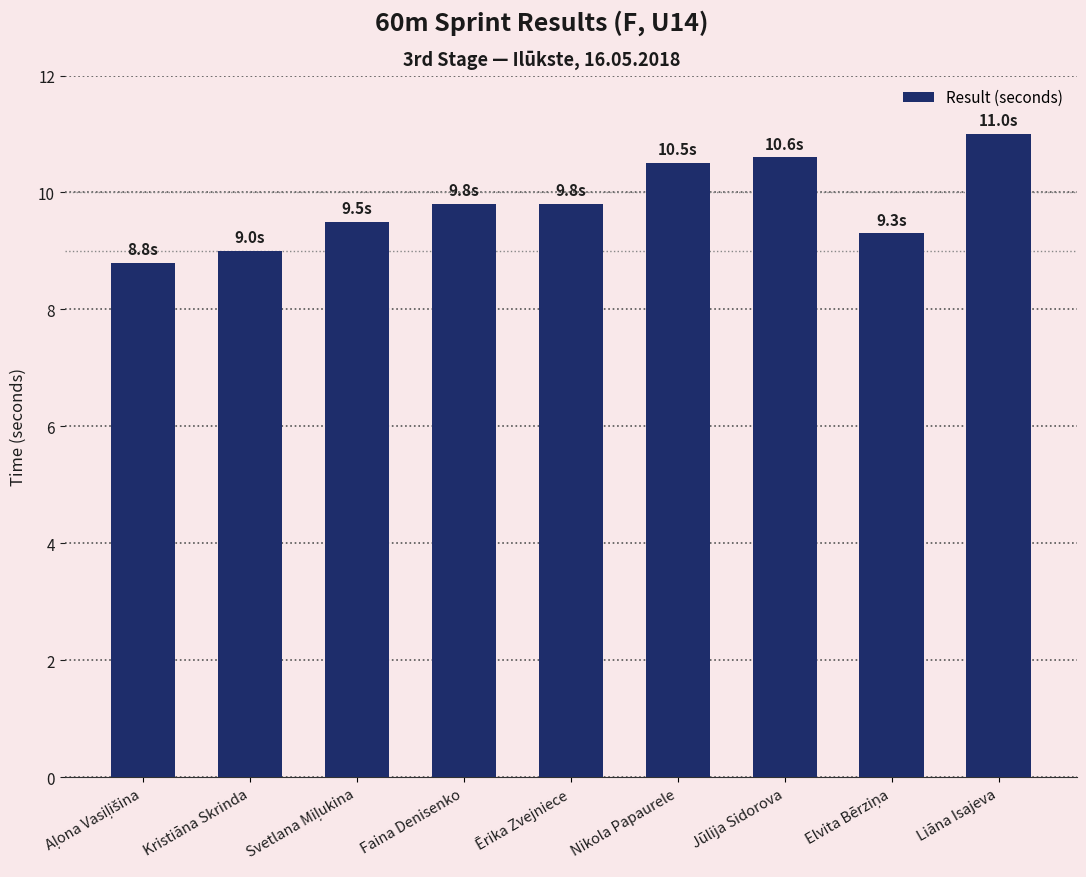

True or false: the data shows 15.4 at Kristiāna Skrinda.

False